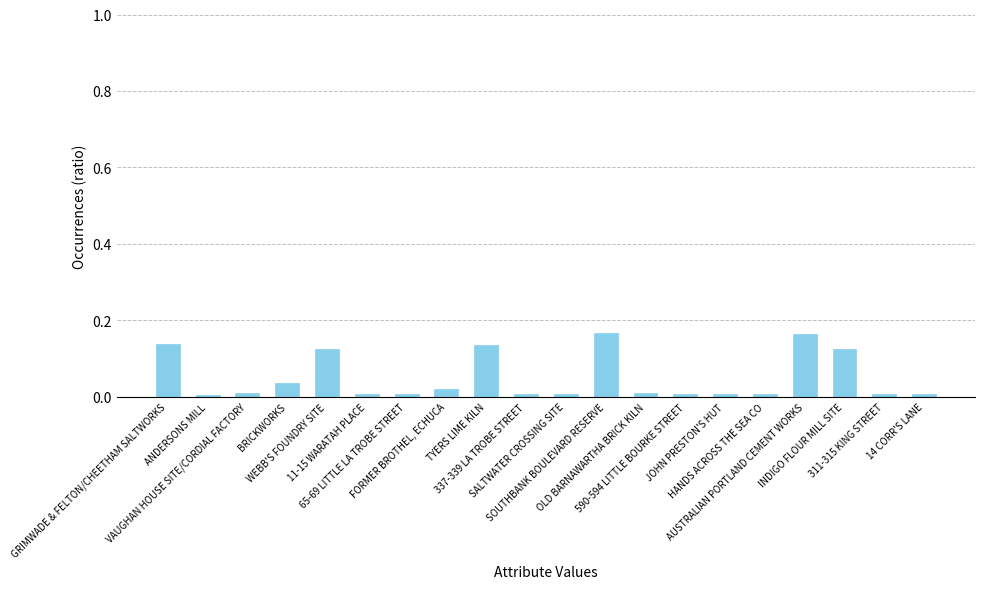

Rank the categories by value from lowest to highest.

ANDERSONS MILL, JOHN PRESTON'S HUT, HANDS ACROSS THE SEA CO, SALTWATER CROSSING SITE, 311-315 KING STREET, 337-339 LA TROBE STREET, 590-594 LITTLE BOURKE STREET, 11-15 WARATAH PLACE, 14 CORR'S LANE, 65-69 LITTLE LA TROBE STREET, VAUGHAN HOUSE SITE/CORDIAL FACTORY, OLD BARNAWARTHA BRICK KILN, FORMER BROTHEL, ECHUCA, BRICKWORKS, INDIGO FLOUR MILL SITE, WEBB'S FOUNDRY SITE, TYERS LIME KILN, GRIMWADE & FELTON/CHEETHAM SALTWORKS, AUSTRALIAN PORTLAND CEMENT WORKS, SOUTHBANK BOULEVARD RESERVE